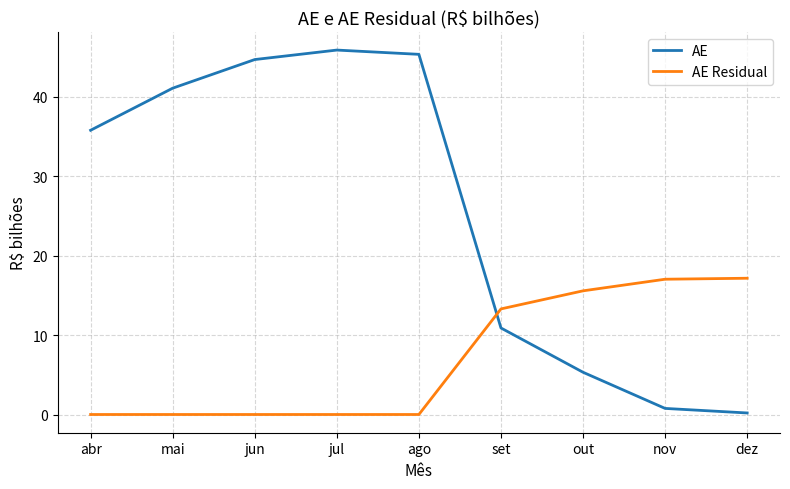

What is the total value across all series at jun?

44.7